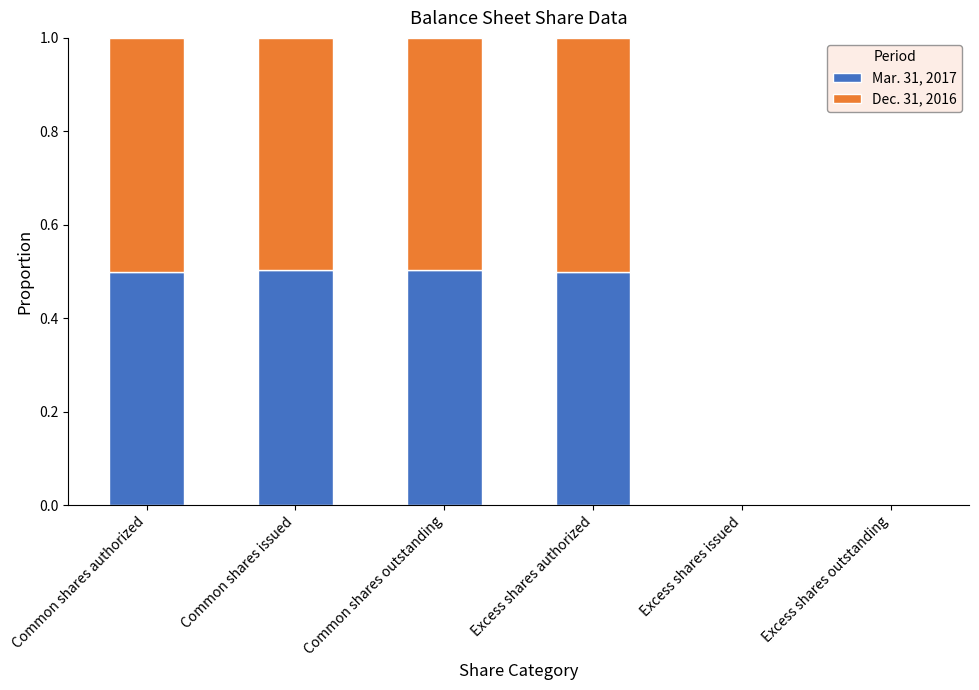

What is the maximum value for Mar. 31, 2017?

0.5